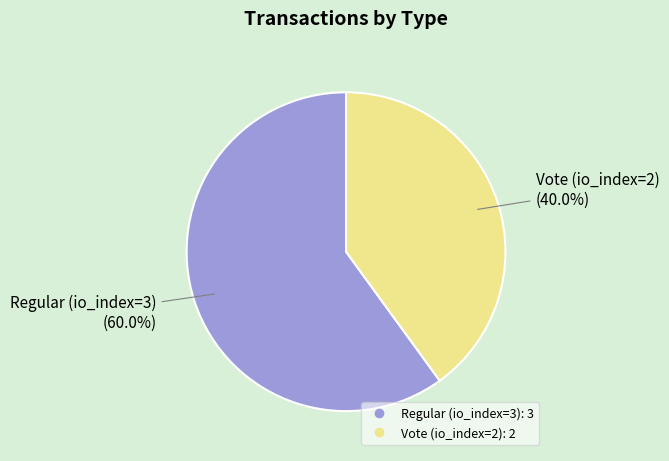

Does Vote (io_index=2) account for over 50% of the chart?

No